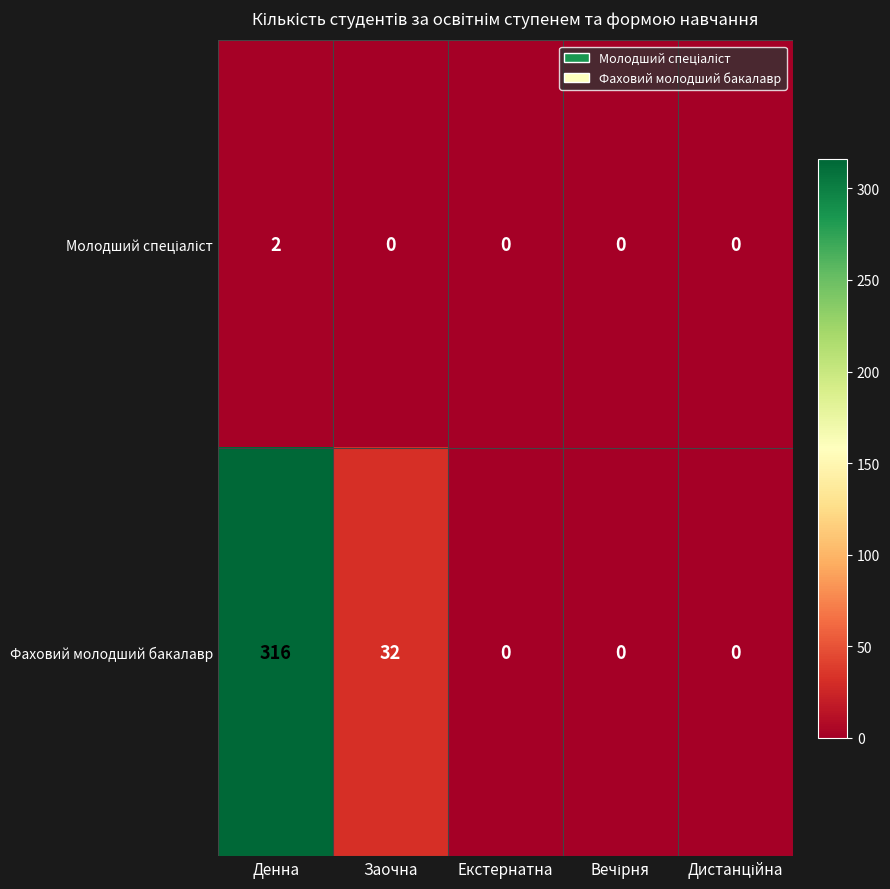

How many categories are shown in the chart?

5